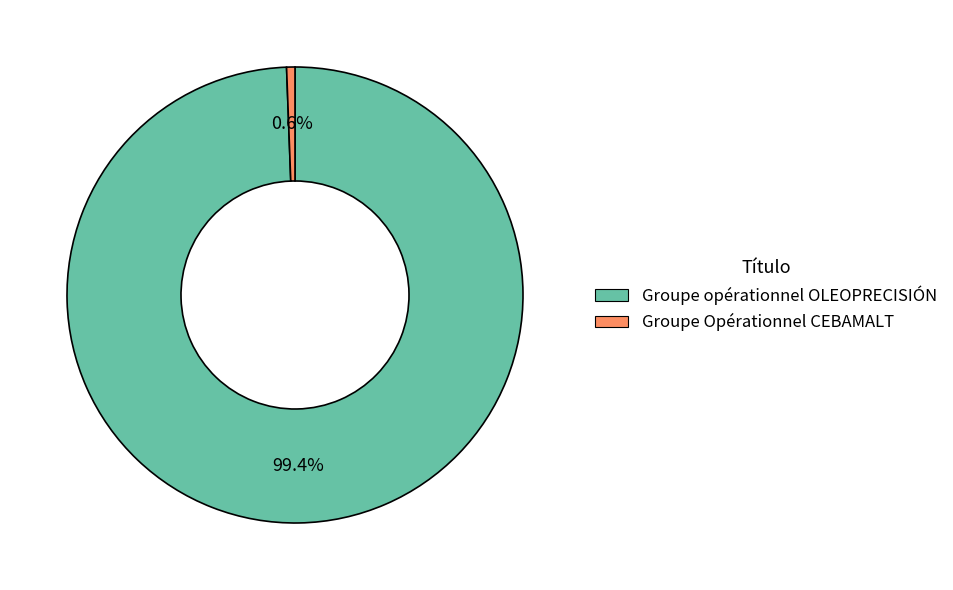

Which slice is the largest?

Groupe opérationnel OLEOPRECISIÓN